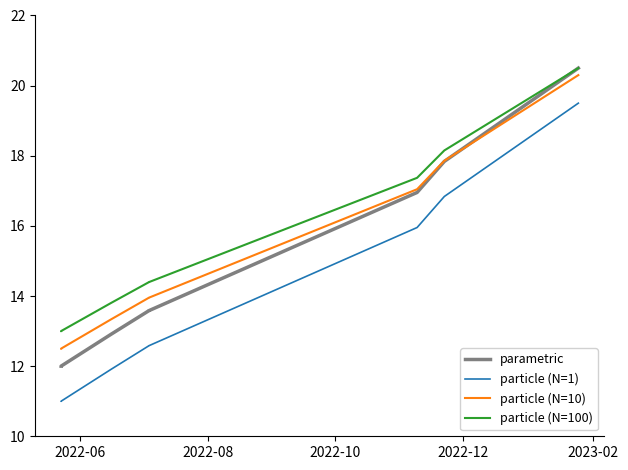

Does the chart have visible grid lines?

No